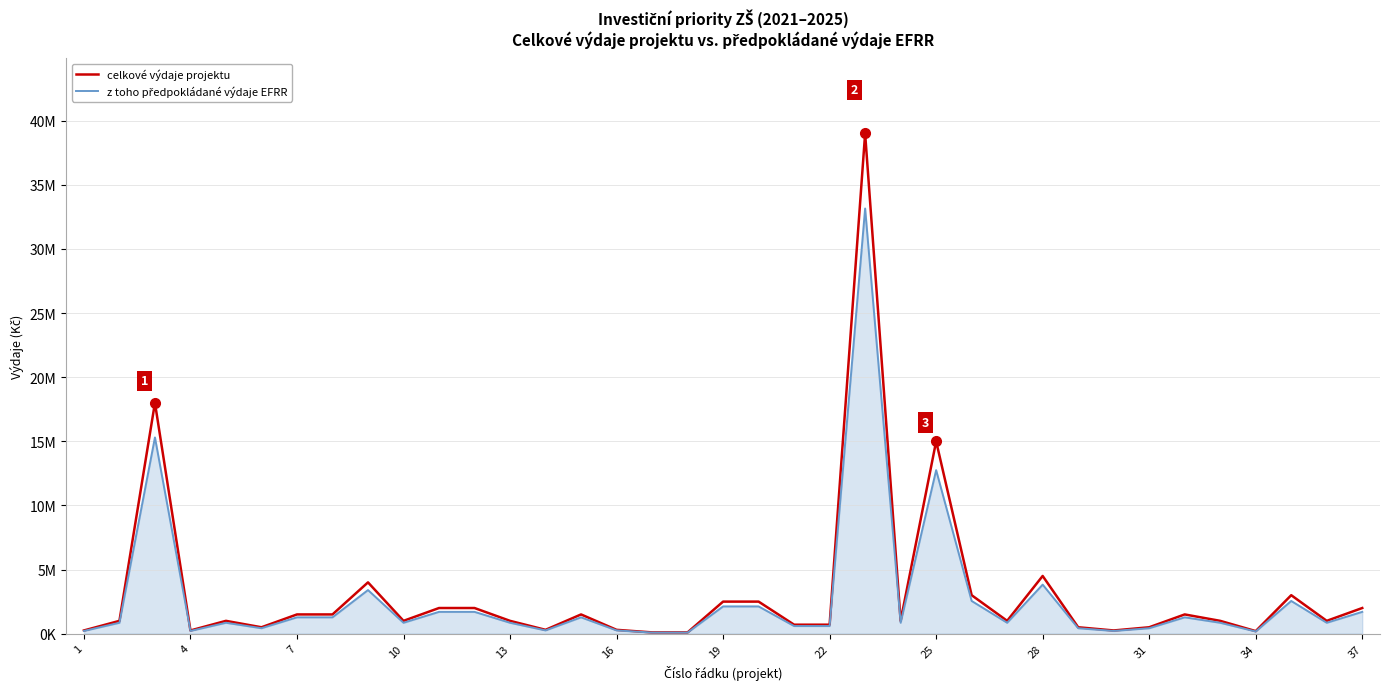

Does the chart display data point markers on the line(s)?

No